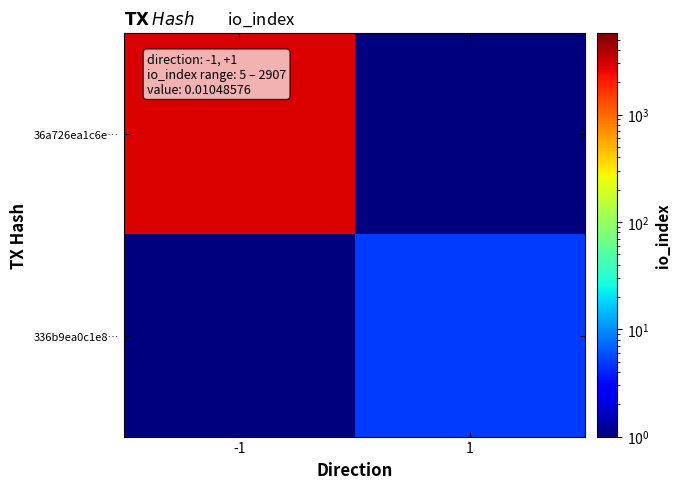

How many categories are shown in the chart?

2